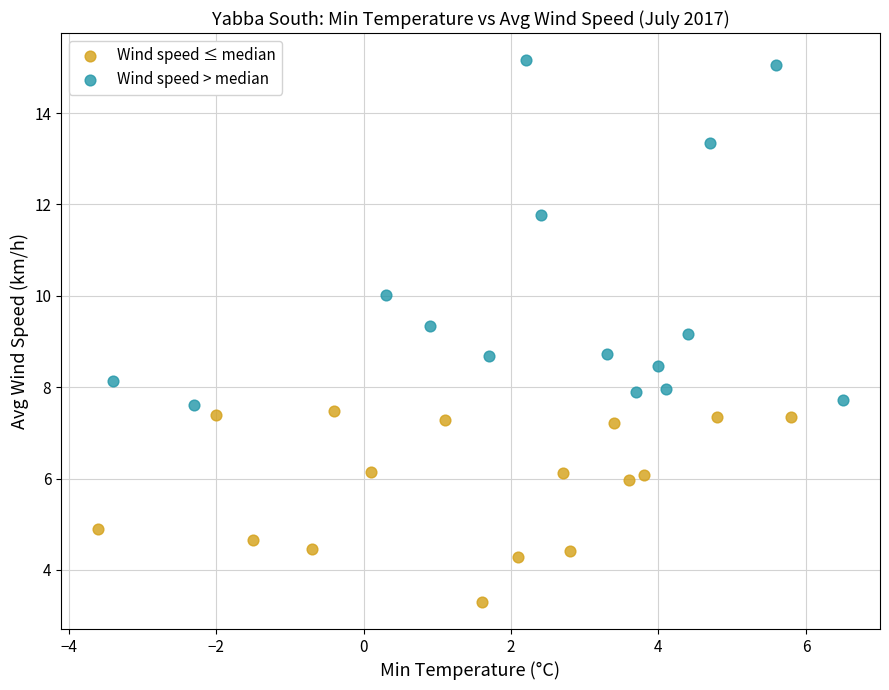

Which series contains the lowest Y value?

Wind speed ≤ median